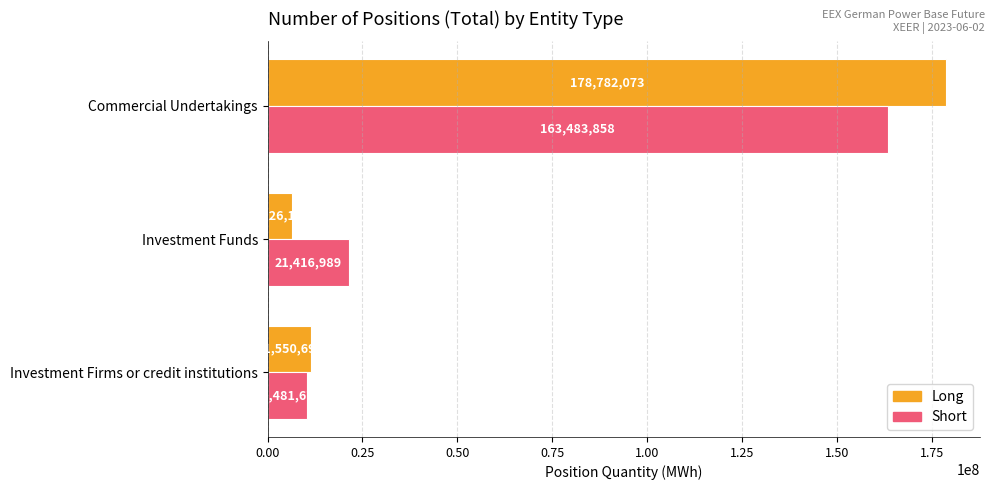

What is the approximate value of Long at Commercial Undertakings?

178782073.3